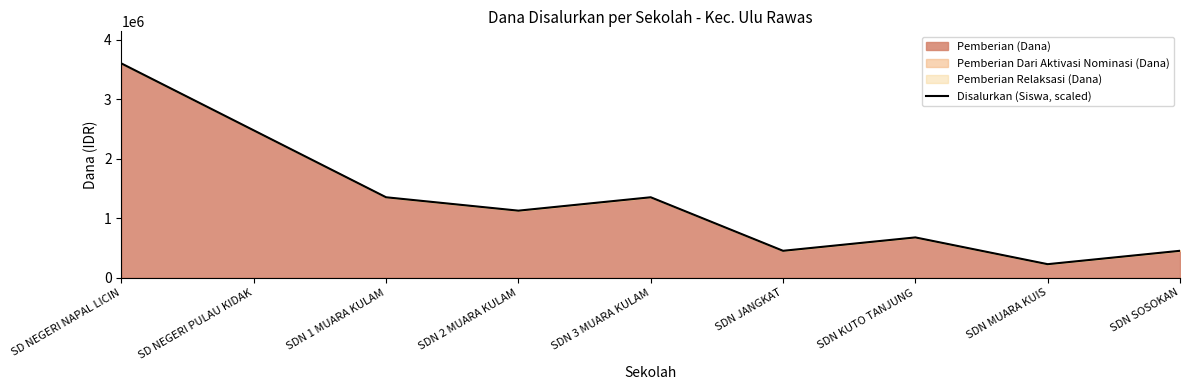

Count the number of data series in this chart.

1